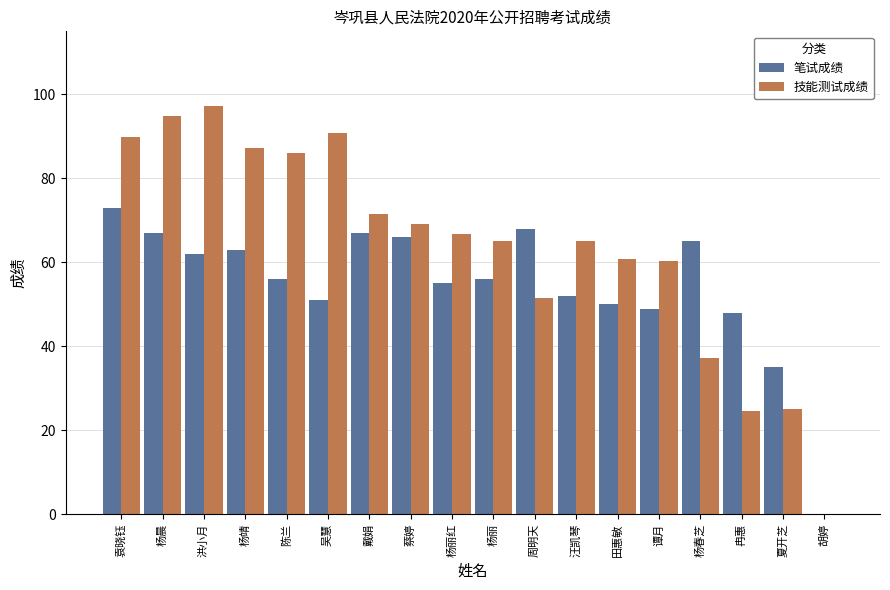

Where does the 笔试成绩 series first go above 56?

袁晓钰